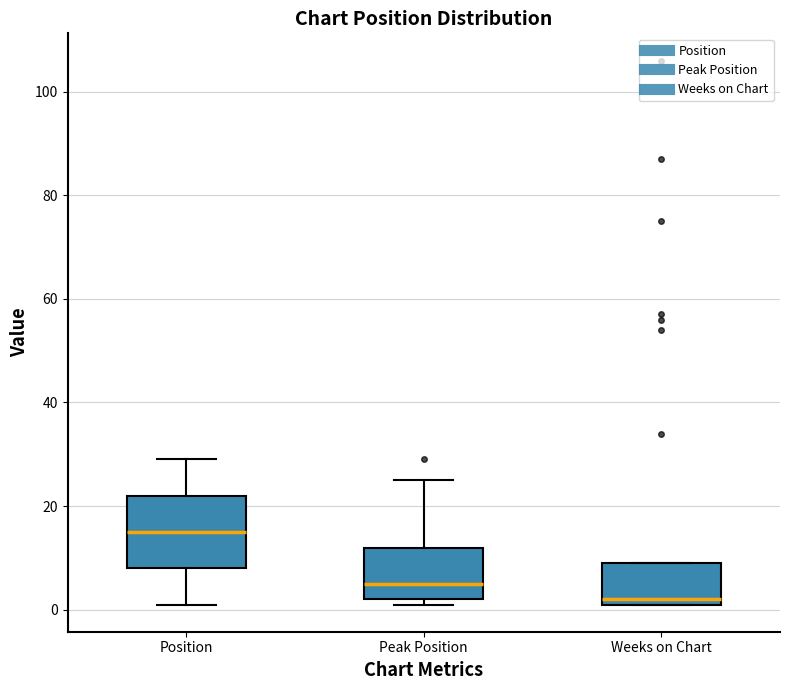

Reading left to right, transcribe this box plot: for each box, give where its median line is, the range the box spans, and where its two whiskers end, as read against the y-axis. The values are not printed on the chart, so give them approximately, as read against the axis.

Position: median 16, box 8 to 22, whiskers 2 to 30
Peak Position: median 6, box 2 to 12, whiskers 2 (just below the box's lower edge) to 26
Weeks on Chart: median 2 (just above the box's lower edge), box 2 to 10, whiskers 2 to 10